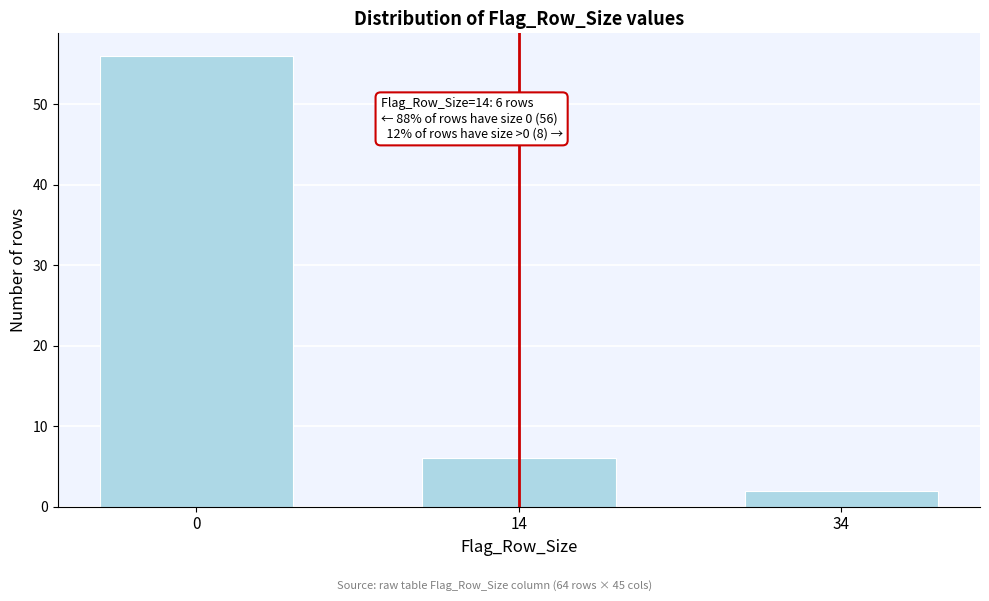

Reading left to right, what are all the values shown in this chart?

56	6	2